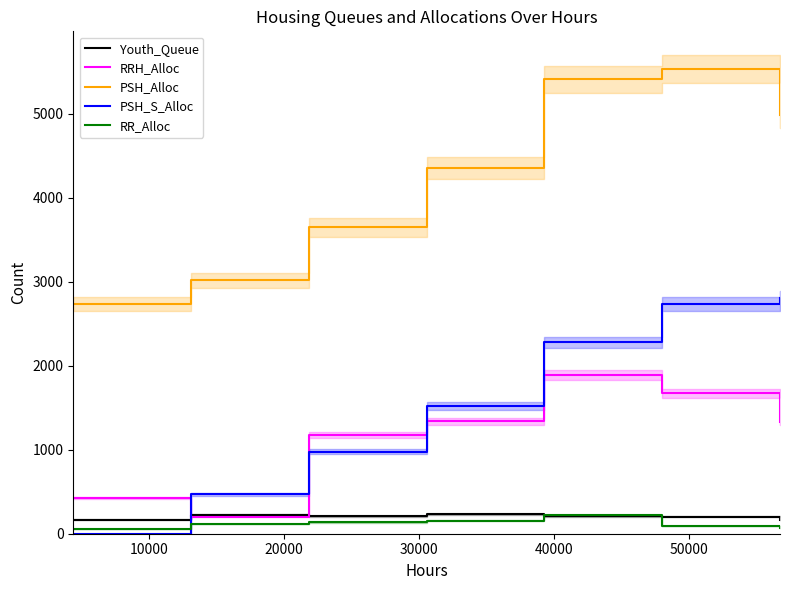

What is the highest value of the RRH_Alloc series?

1890